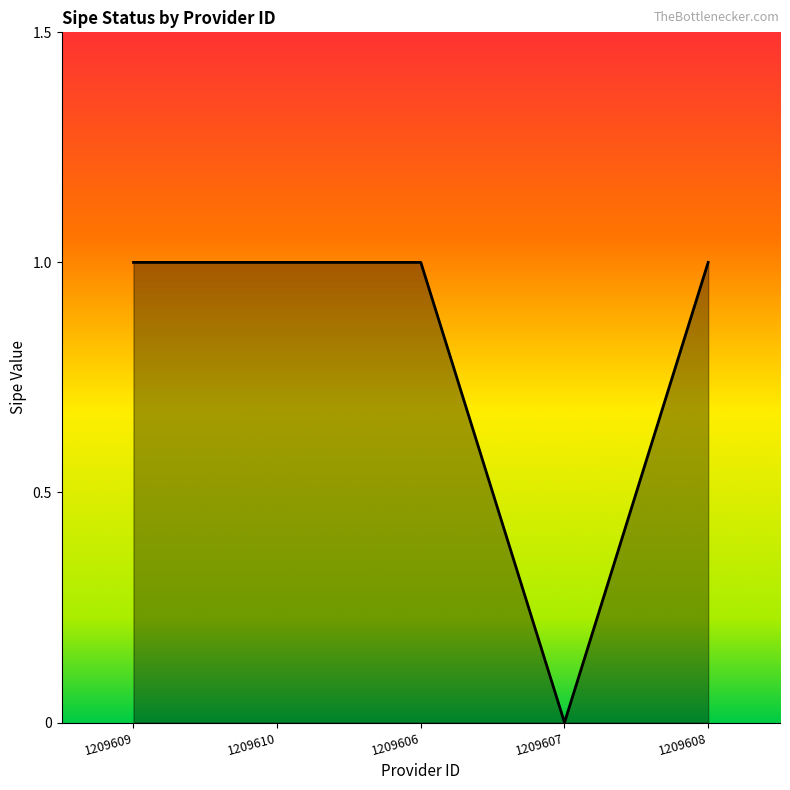

What is the ratio of the value at 1209606 to the value at 1209608?

1.0